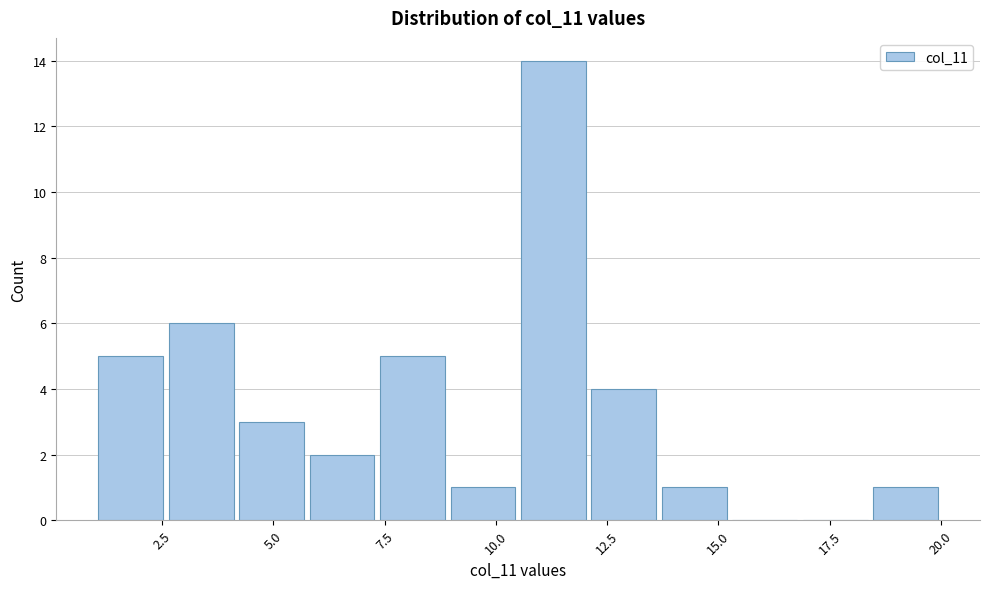

Around what value on the x-axis is the tallest bar? Give the approximate position of its centre, as read against the axis.

11.5